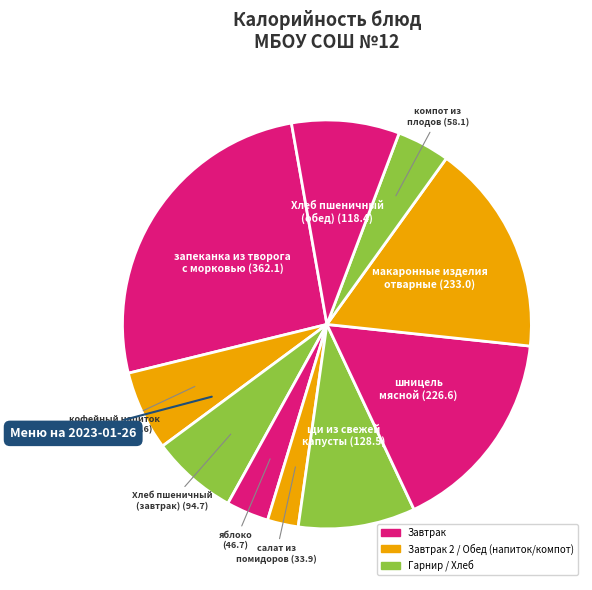

Count the number of slices in the pie.

10